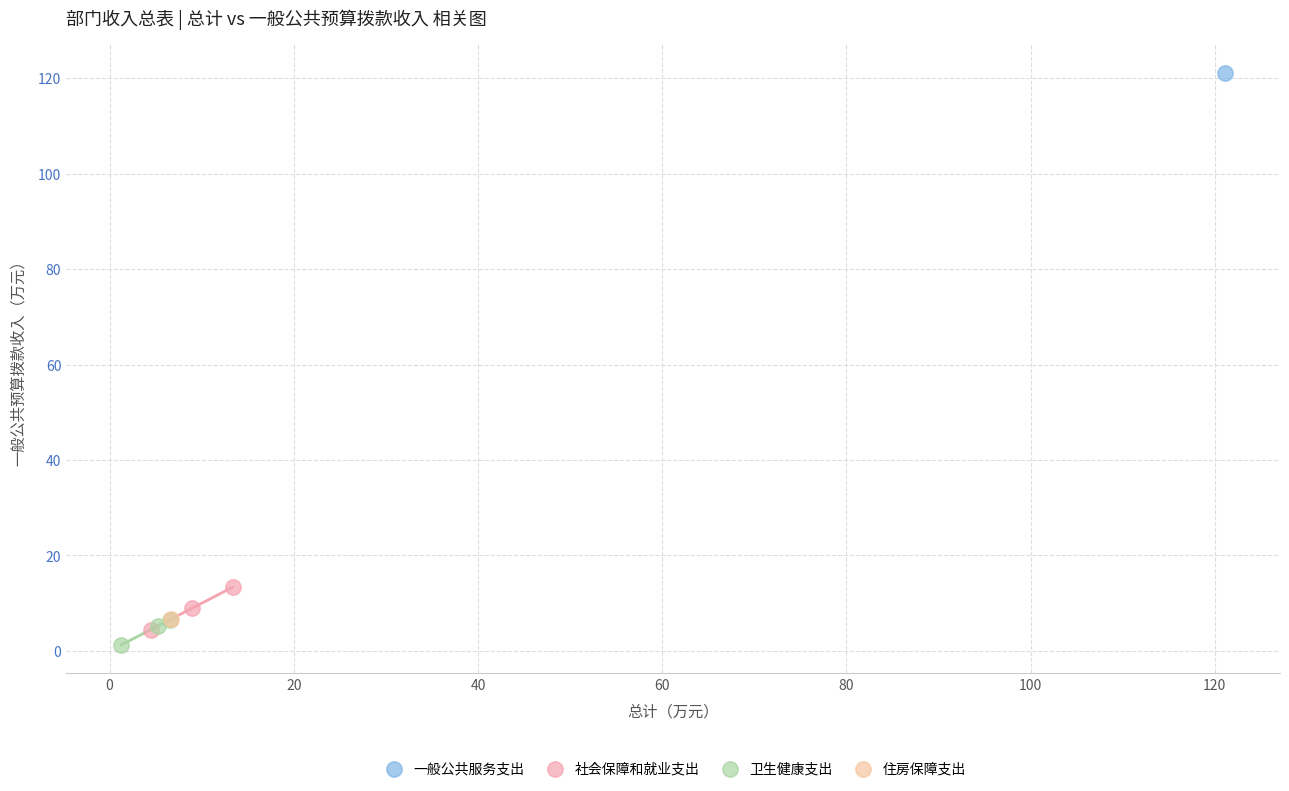

Which series contains the highest Y value?

一般公共服务支出